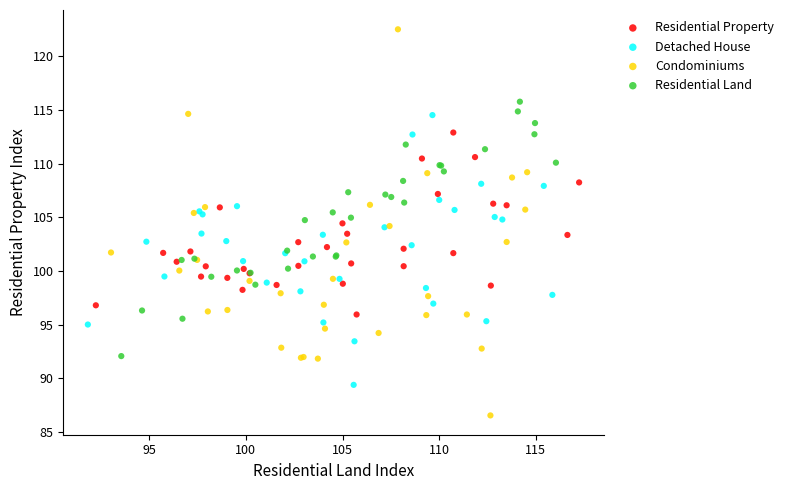

Which series has the widest spread of Y values?

Condominiums